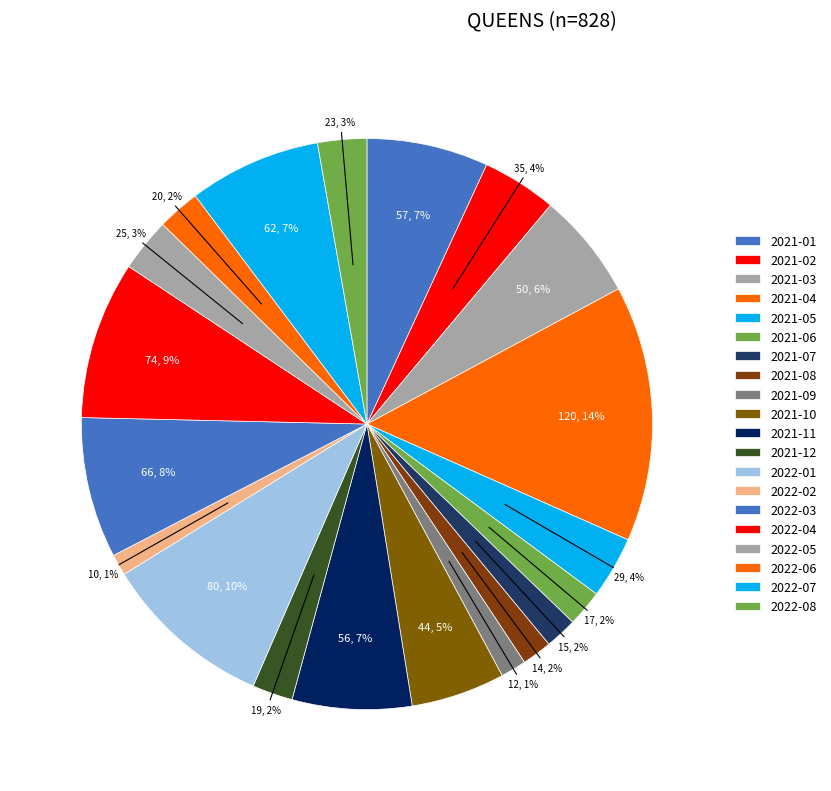

To the nearest percent, what is the difference between the largest and smallest slice percentages?

13%